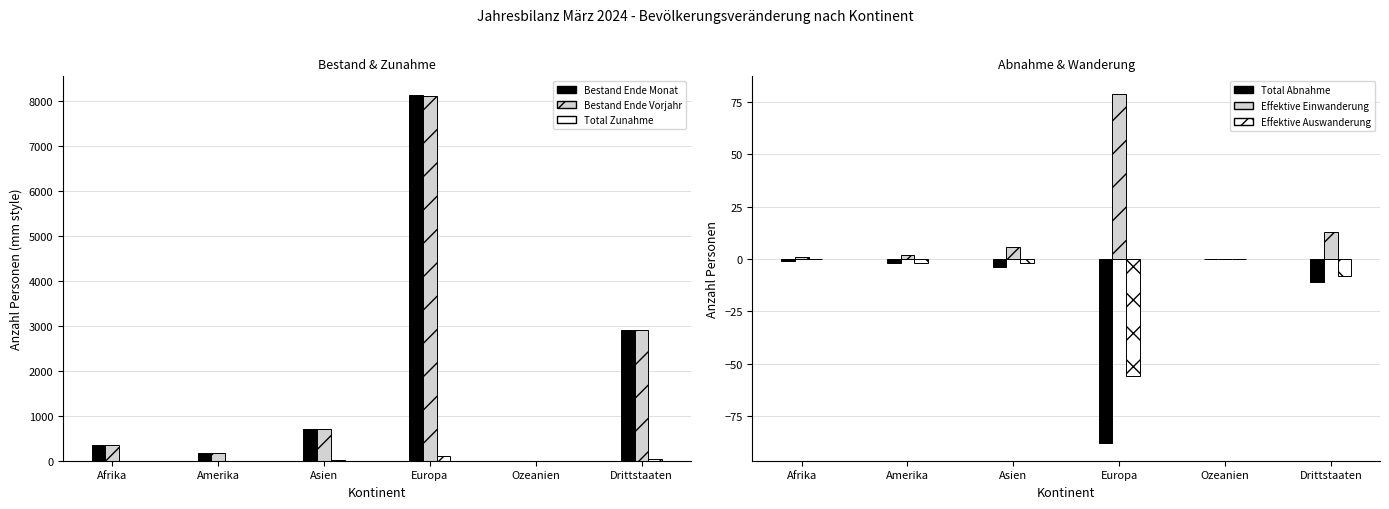

True or false: Effektive Einwanderung has a value of 13 at Drittstaaten.

True